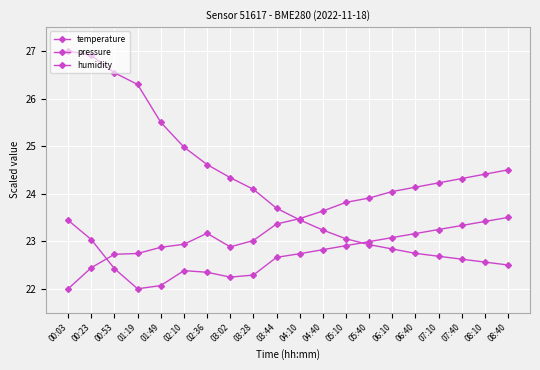

Which series has the largest range (max minus min)?

temperature